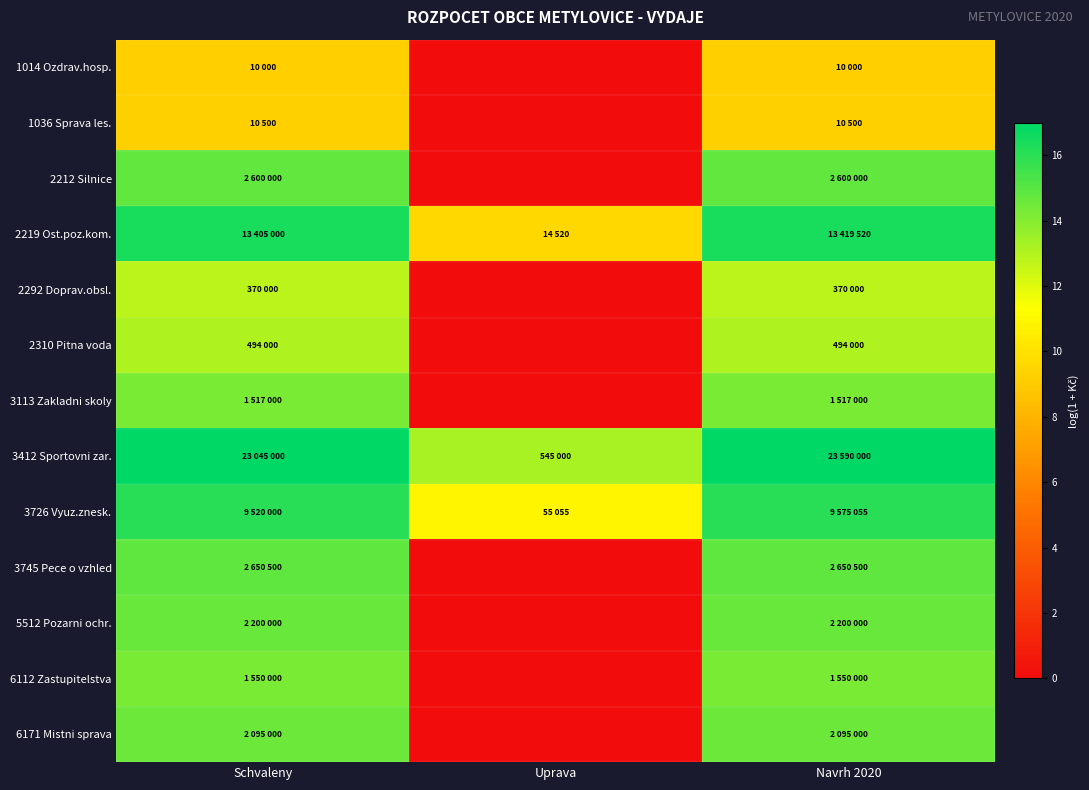

Count the number of data series in this chart.

13